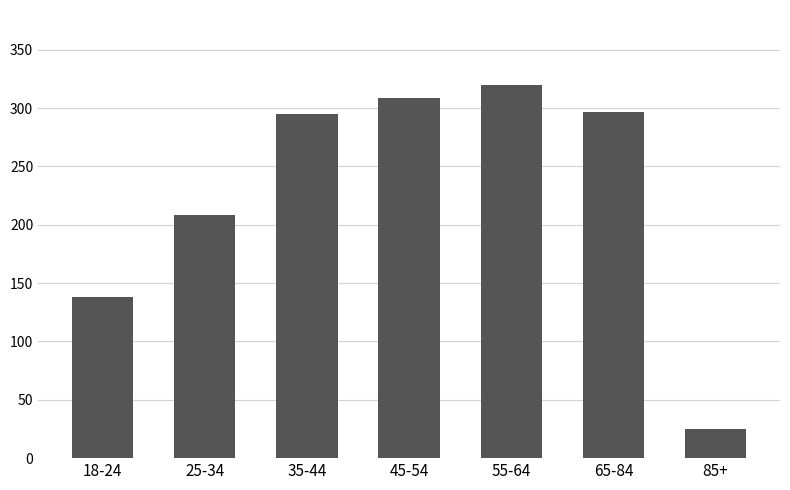

At which category does the chart reach its minimum across all series?

85+